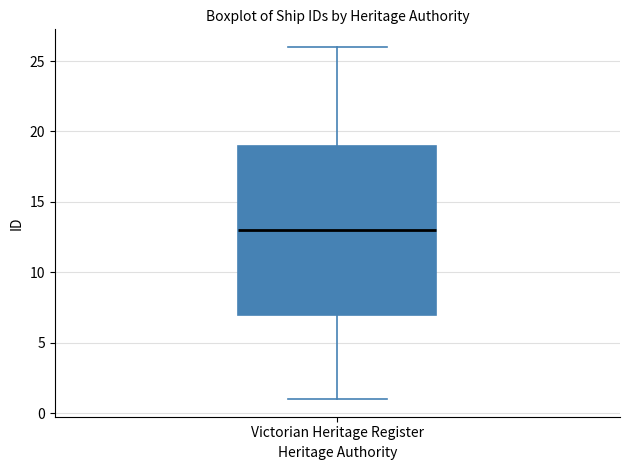

Where is the lower edge of the box for Victorian Heritage Register on the y-axis? The values are not printed on the chart, so give them approximately, as read against the axis.

7